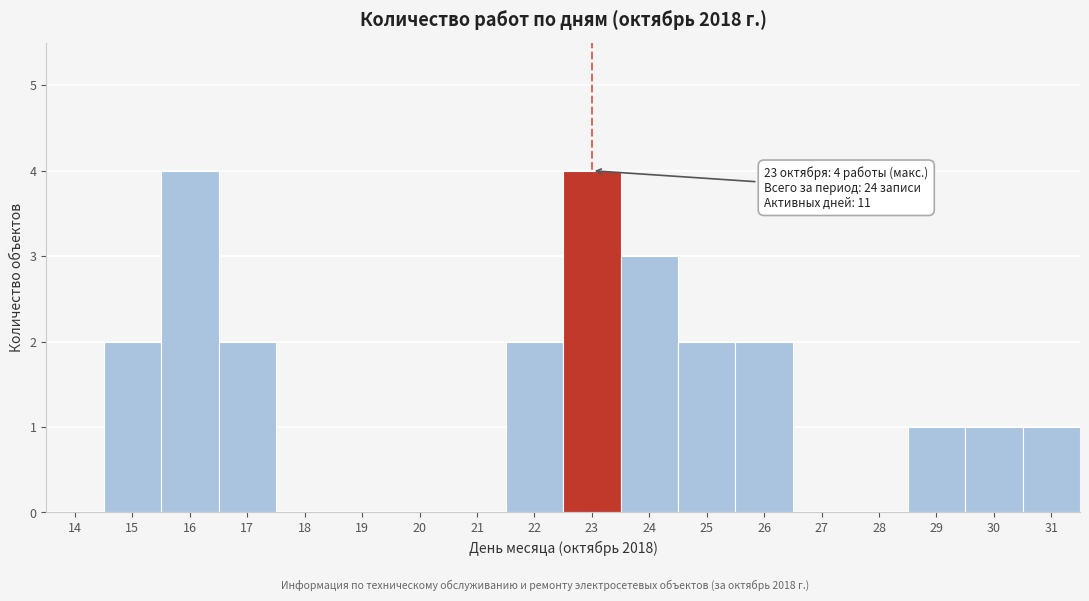

Reading left to right, what are all the values shown in this chart?

14=0	15=2	16=4	17=2	18=0	19=0	20=0	21=0	22=2	23=4	24=3	25=2	26=2	27=0	28=0	29=1	30=1	31=1